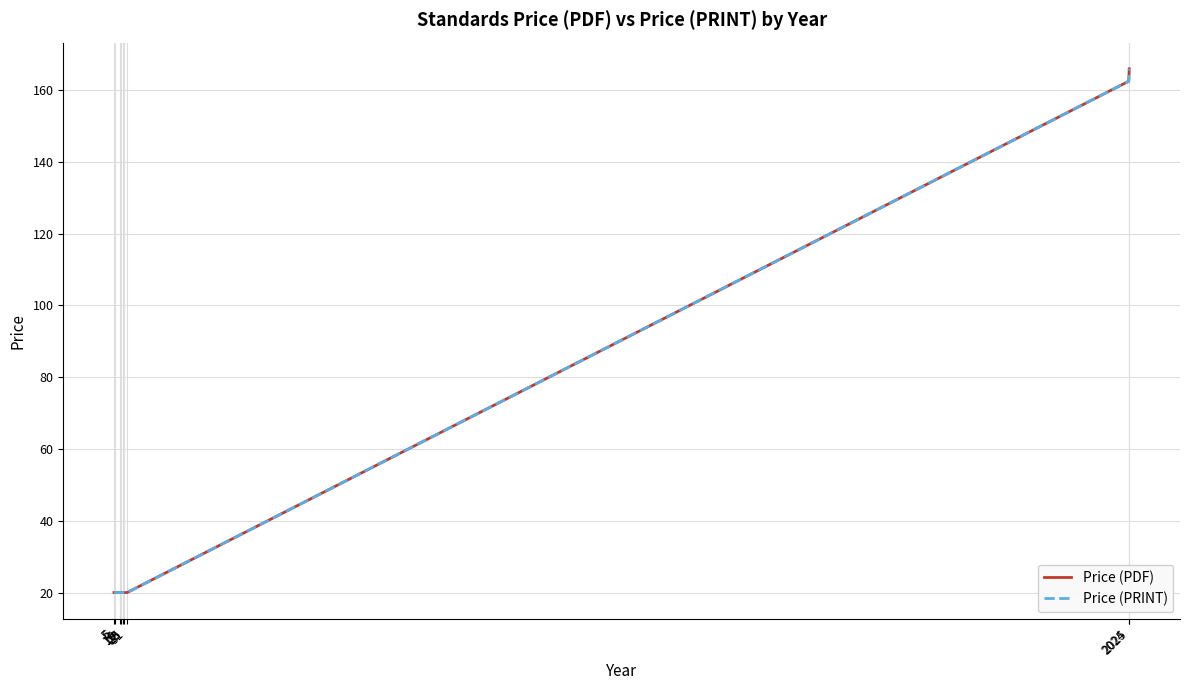

Does the chart have visible grid lines?

Yes